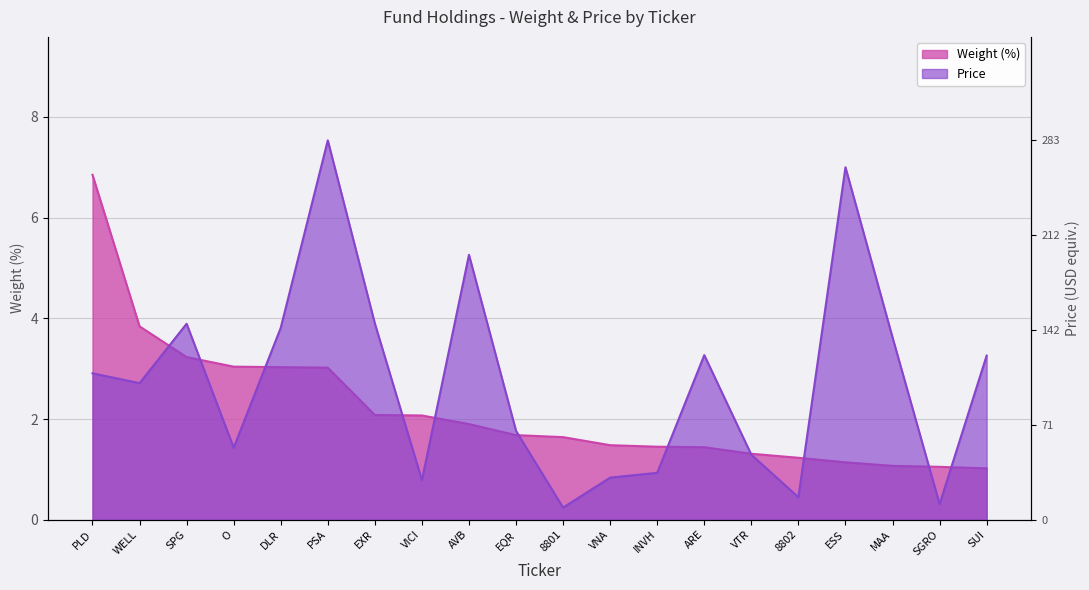

Which series has the largest range (max minus min)?

Price